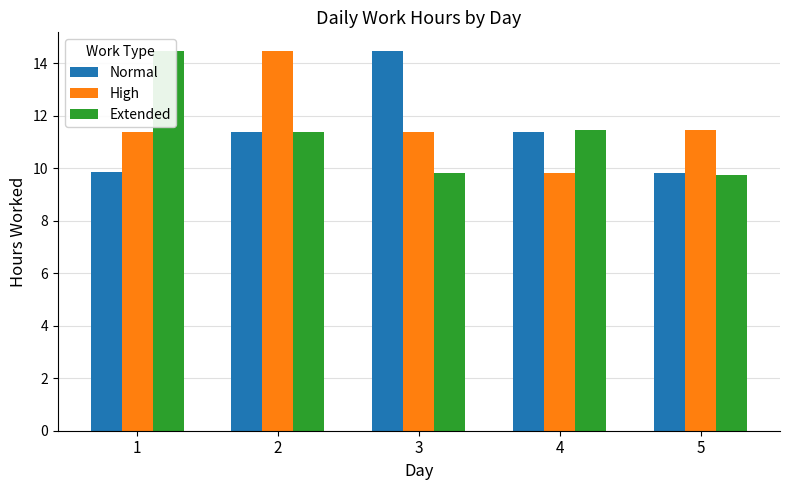

Is the value of High at 4 greater than the value of Extended at 2?

No